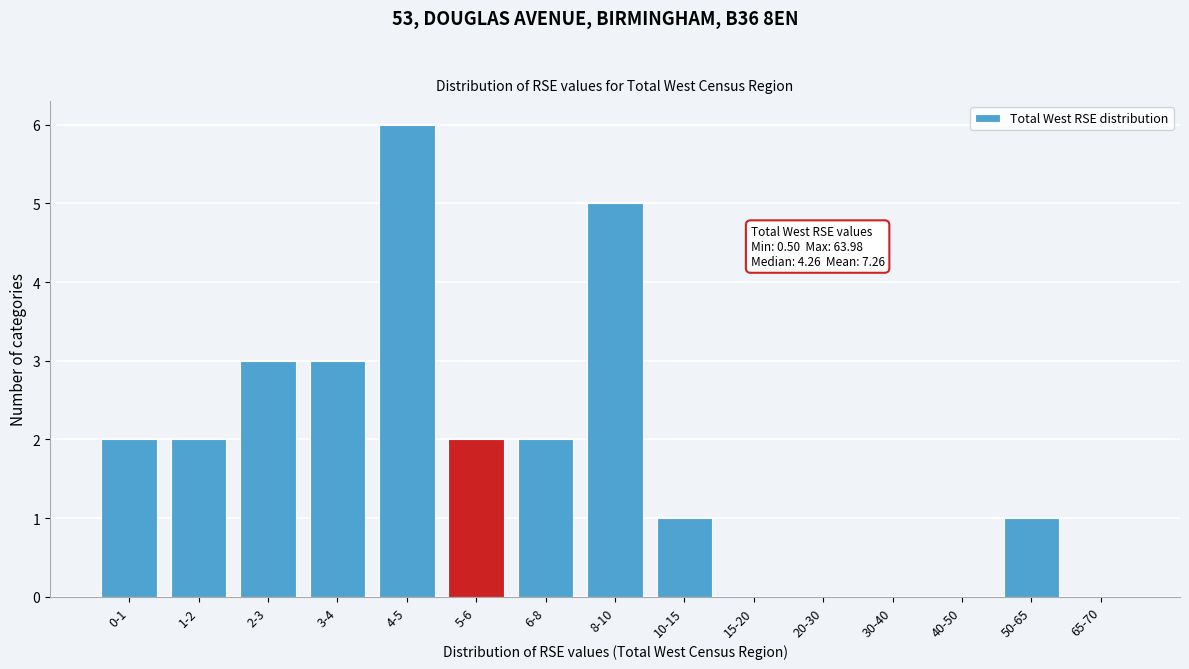

Reading left to right, transcribe all the data shown in this chart.

0-1=2	1-2=2	2-3=3	3-4=3	4-5=6	5-6=2	6-8=2	8-10=5	10-15=1	15-20=0	20-30=0	30-40=0	40-50=0	50-65=1	65-70=0